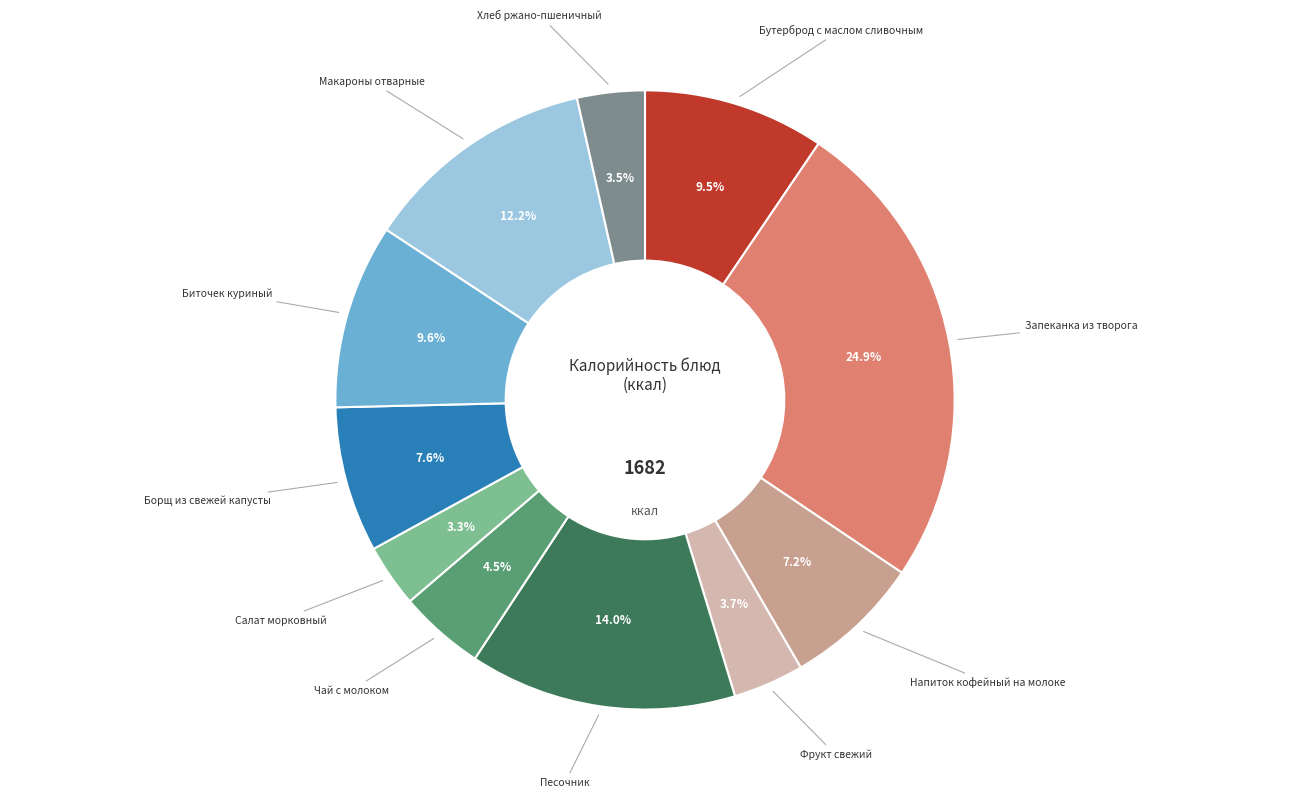

Count the number of slices in the pie.

11